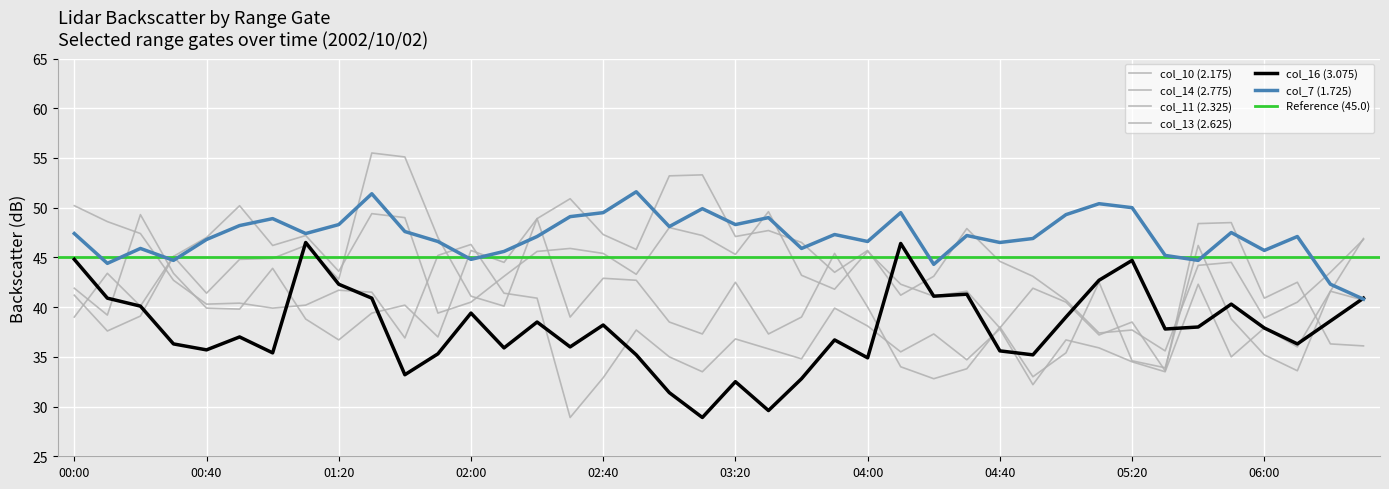

How many times do col_10 (2.175) and col_16 (3.075) cross each other?

7